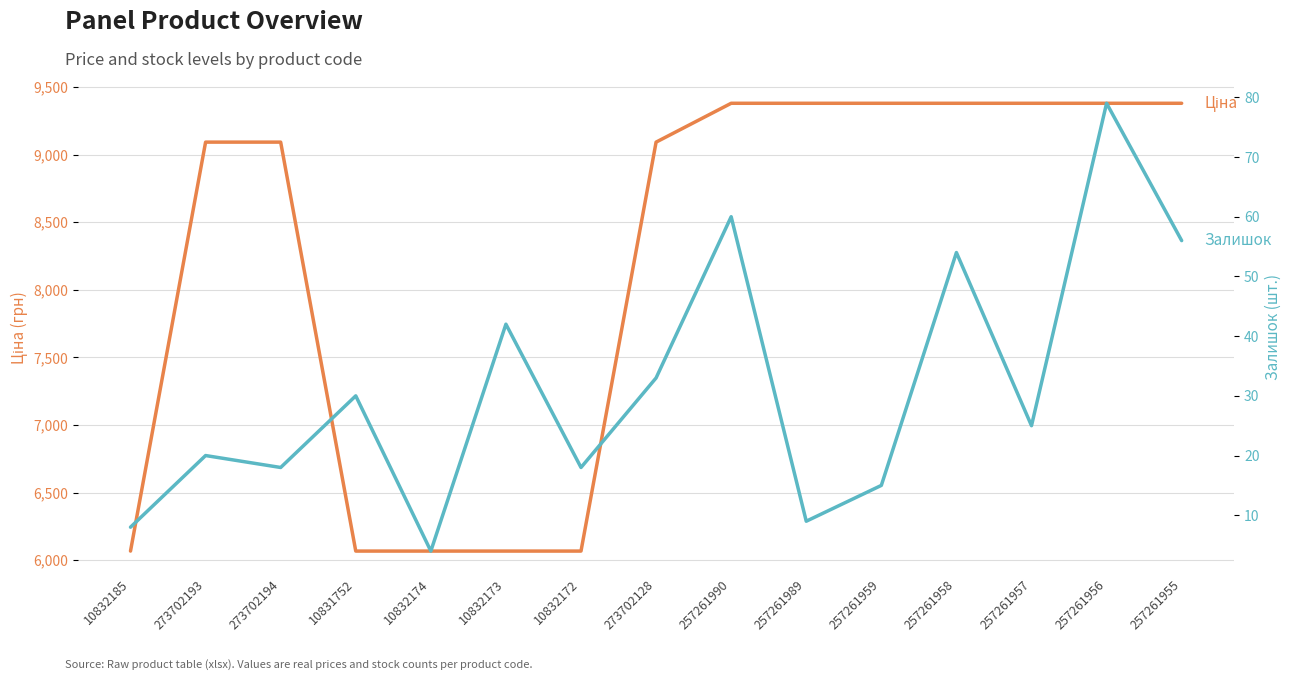

What is the value of the Ціна point at the 6th from the left?

6067.2